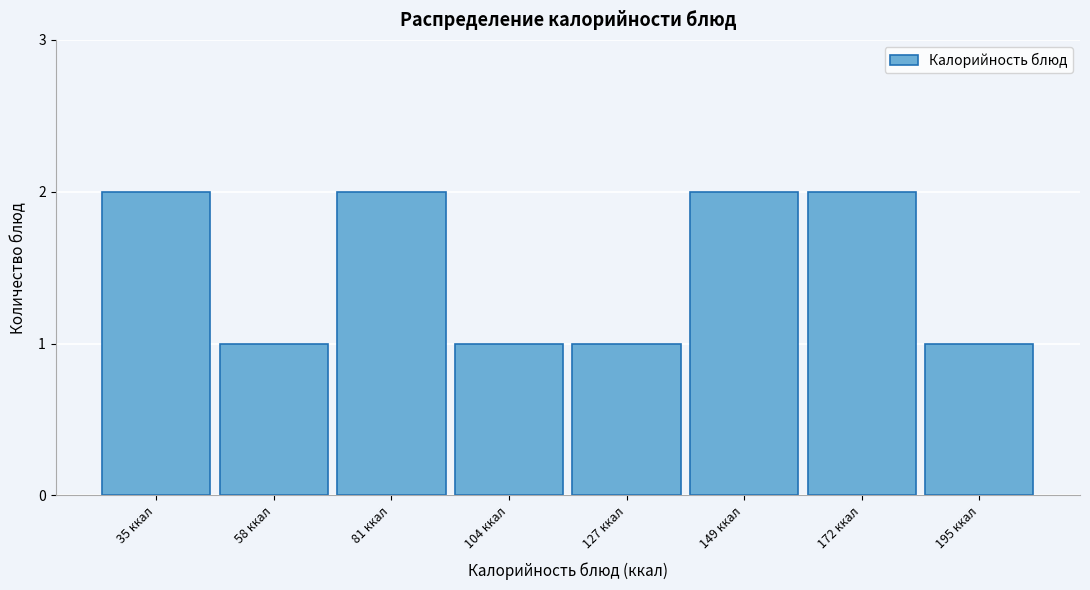

Reading left to right, list all the values displayed in this chart.

35 ккал=2	58 ккал=1	81 ккал=2	104 ккал=1	127 ккал=1	149 ккал=2	172 ккал=2	195 ккал=1